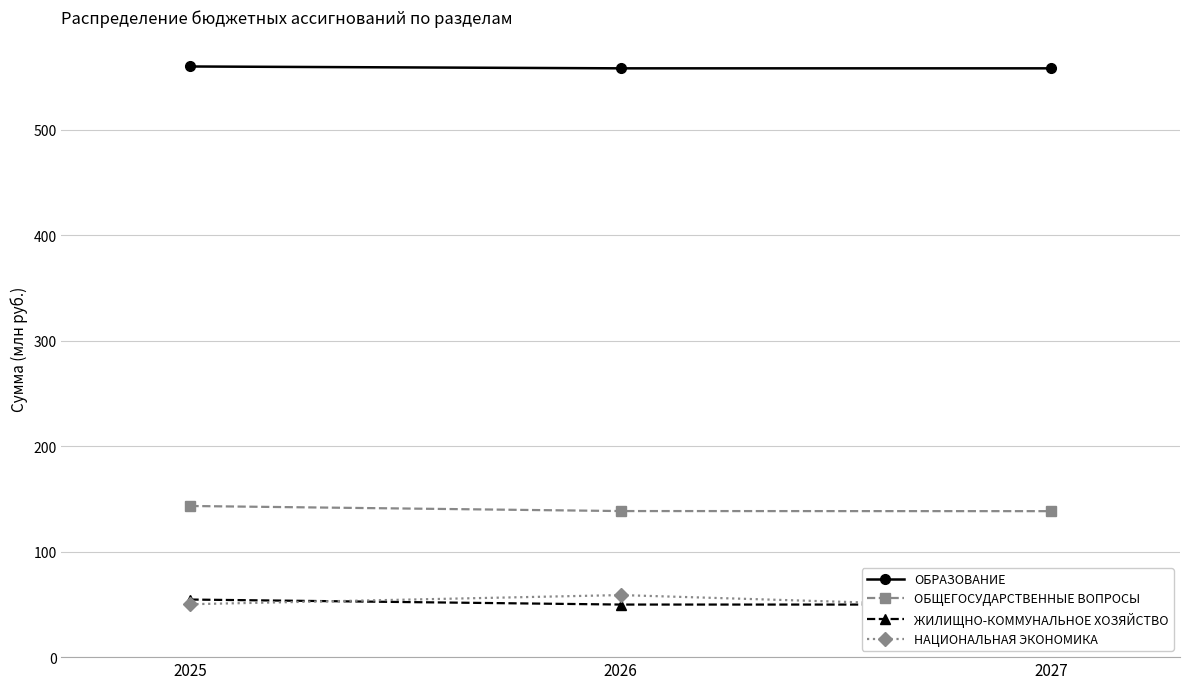

Is it true that ОБРАЗОВАНИЕ equals 559.9 at 2025?

True